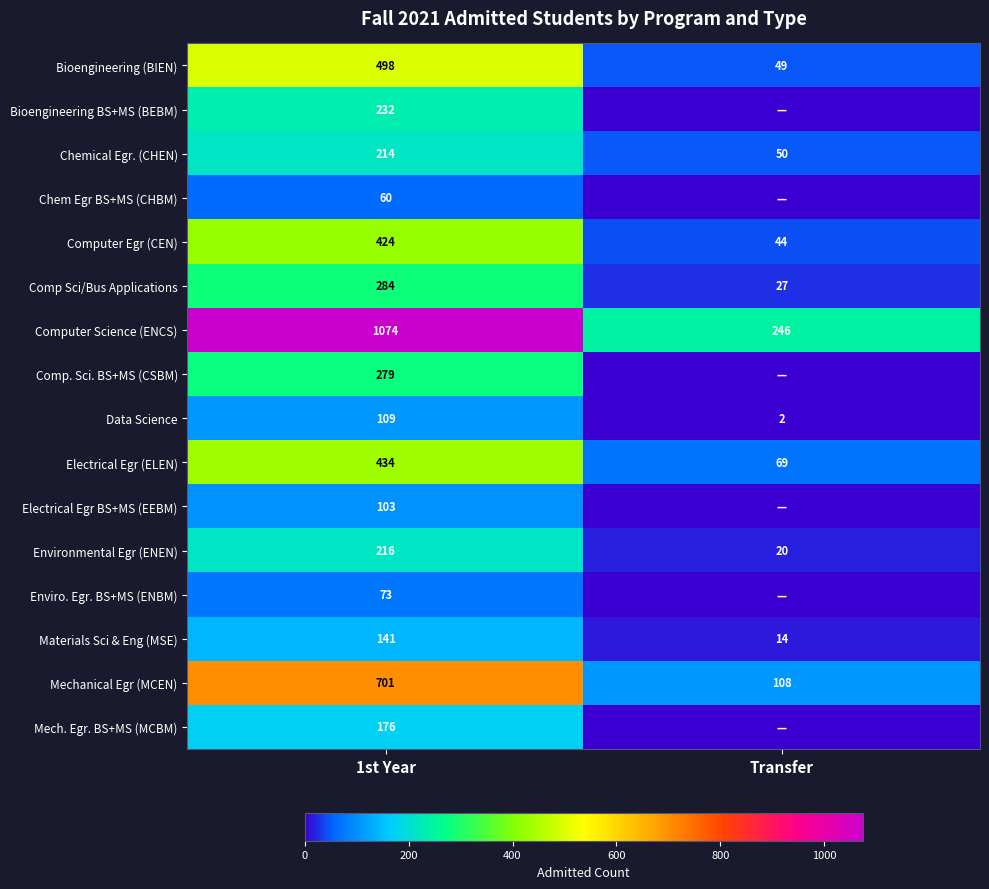

The Materials Sci & Eng (MSE) series shows 245 at 1st Year. True or false?

False